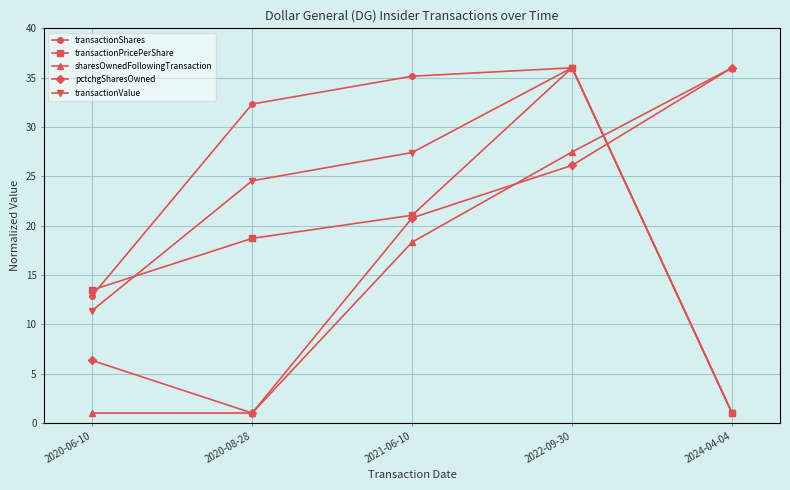

The pctchgSharesOwned series shows 8.7 at 2022-09-30. True or false?

False